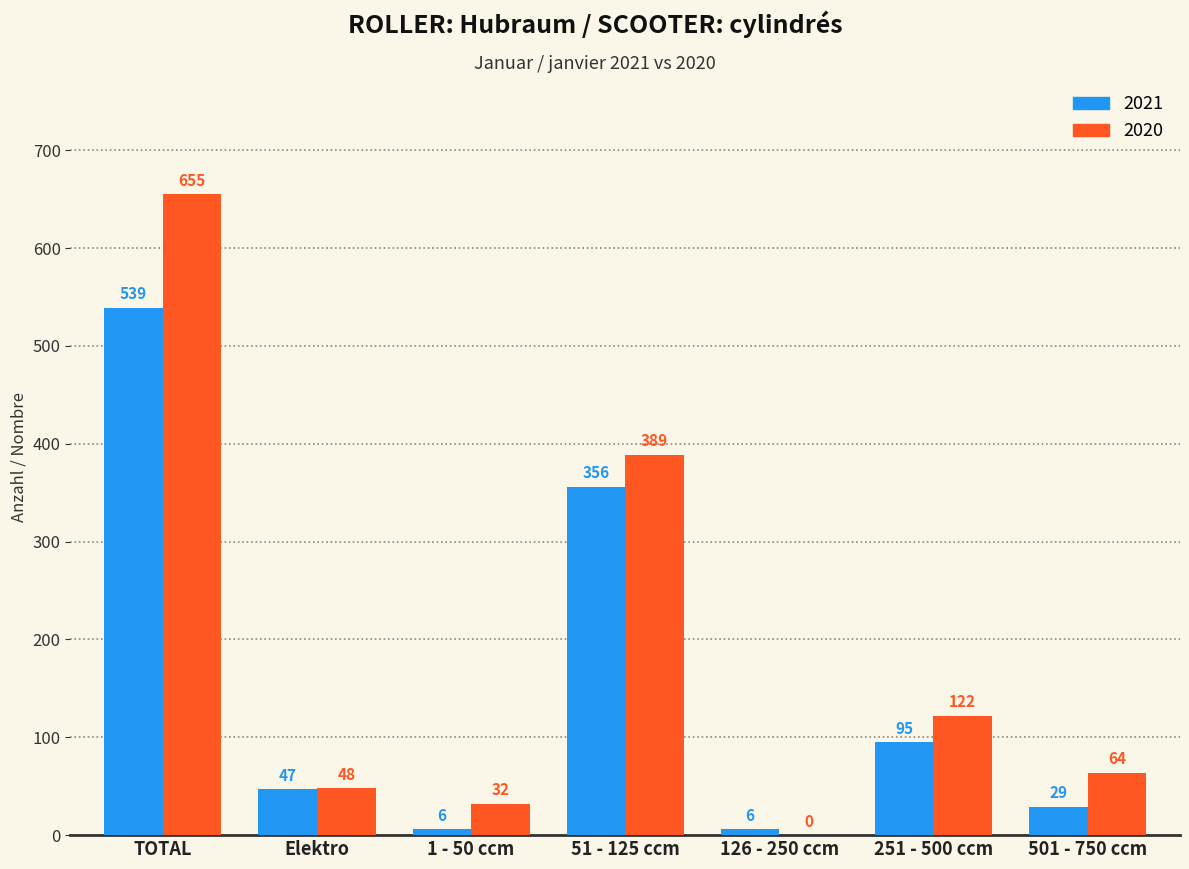

Is the value of 2020 at 1 - 50 ccm greater than the value of 2021 at 251 - 500 ccm?

No